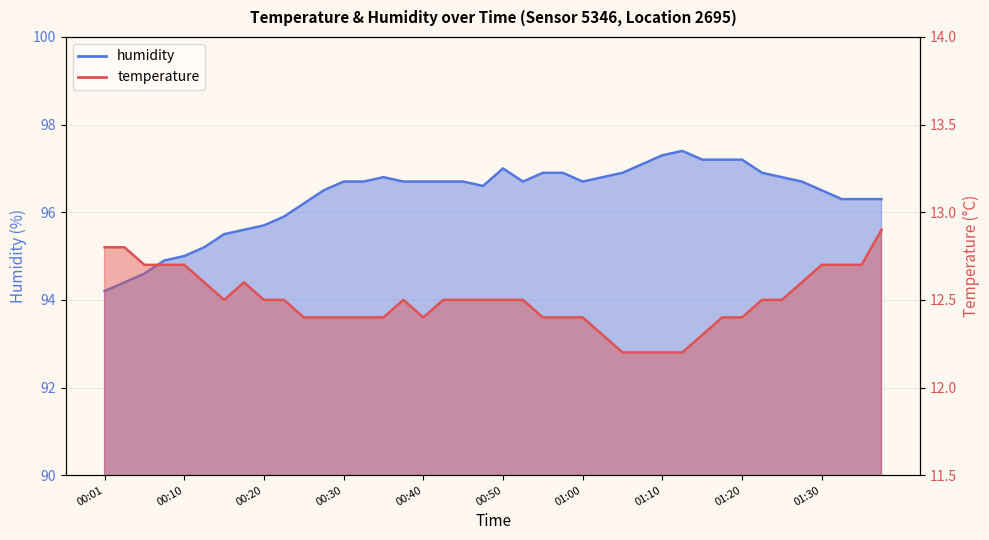

Reading left to right, extract all data points from this chart.

temperature: 12.8	12.8	12.7	12.7	12.7	12.6	12.5	12.6	12.5	12.5	12.4	12.4	12.4	12.4	12.4	12.5	12.4	12.5	12.5	12.5	12.5	12.5	12.4	12.4	12.4	12.3	12.2	12.2	12.2	12.2	12.3	12.4	12.4	12.5	12.5	12.6	12.7	12.7	12.7	12.9
humidity: 94.2	94.4	94.6	94.9	95.0	95.2	95.5	95.6	95.7	95.9	96.2	96.5	96.7	96.7	96.8	96.7	96.7	96.7	96.7	96.6	97.0	96.7	96.9	96.9	96.7	96.8	96.9	97.1	97.3	97.4	97.2	97.2	97.2	96.9	96.8	96.7	96.5	96.3	96.3	96.3